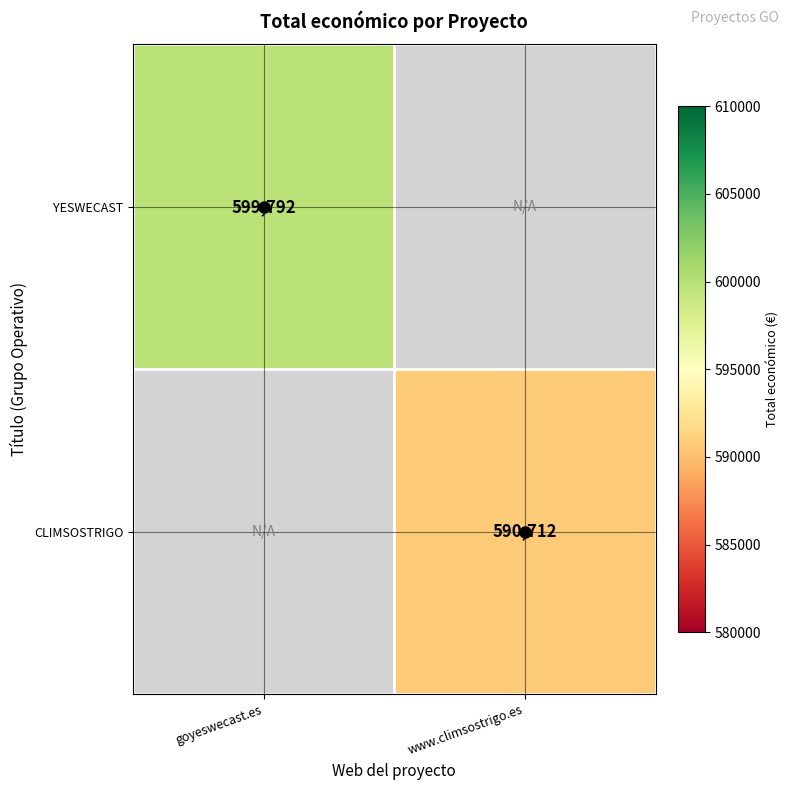

What is the maximum value shown in the chart?

599792.0